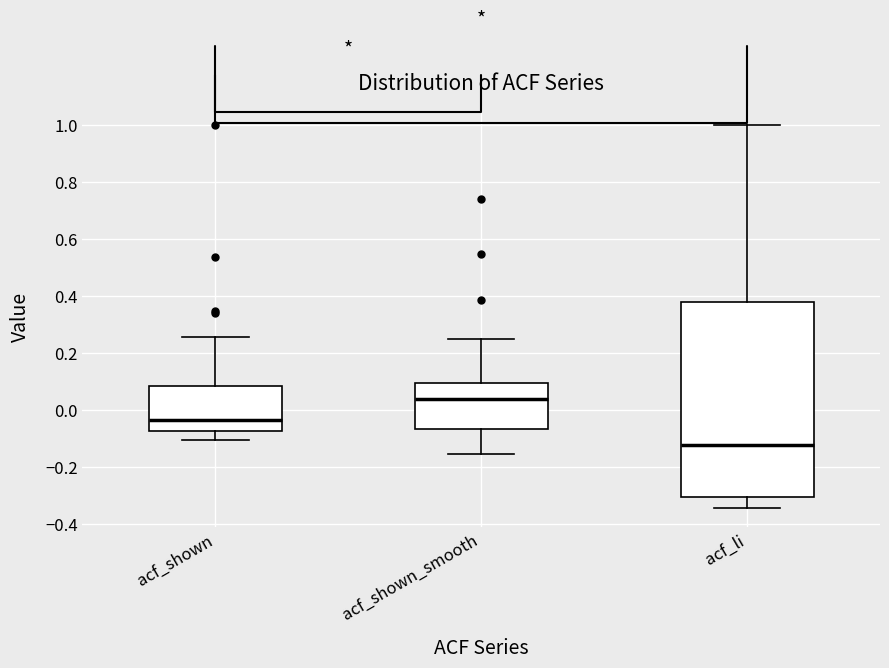

Comparing the boxes themselves (not the whiskers), which one is the tallest?

acf_li